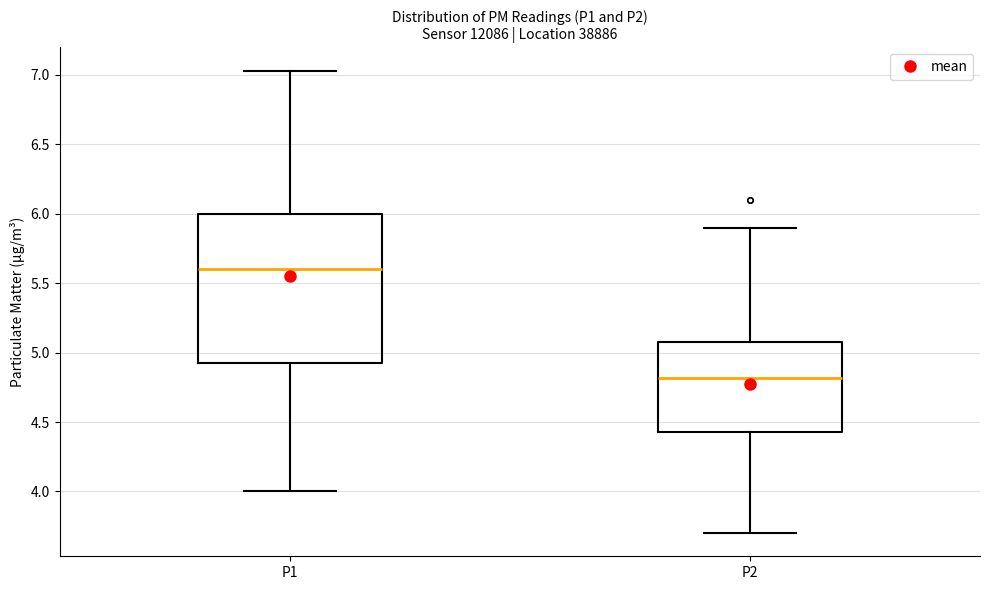

Which box is the tallest, from its lower edge to its upper edge?

P1